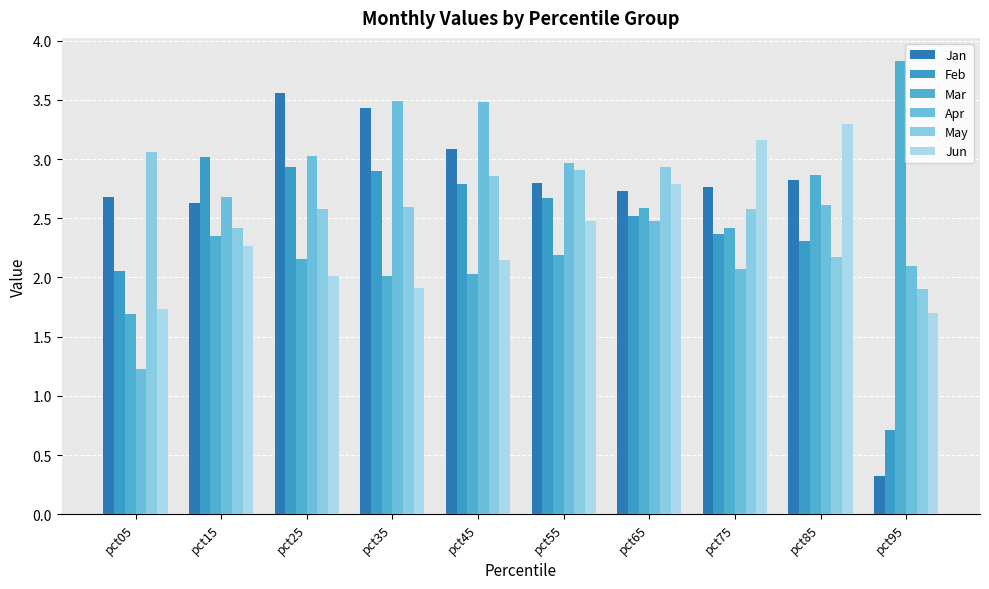

What is the difference between the highest and lowest values at pct65?

0.5